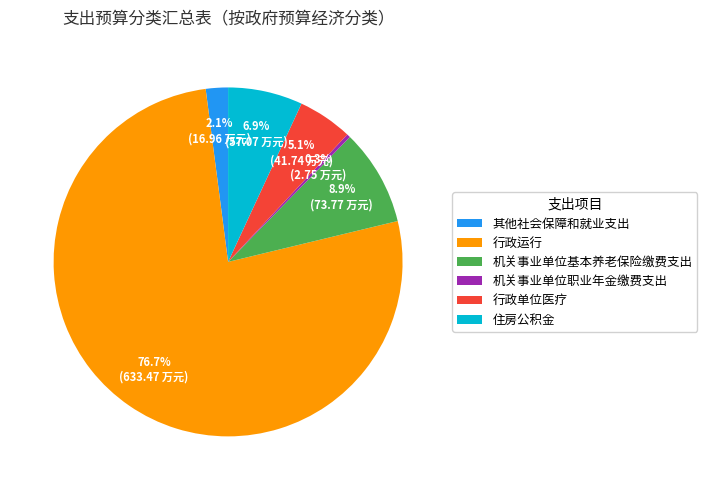

Does 行政运行 account for over 50% of the chart?

Yes